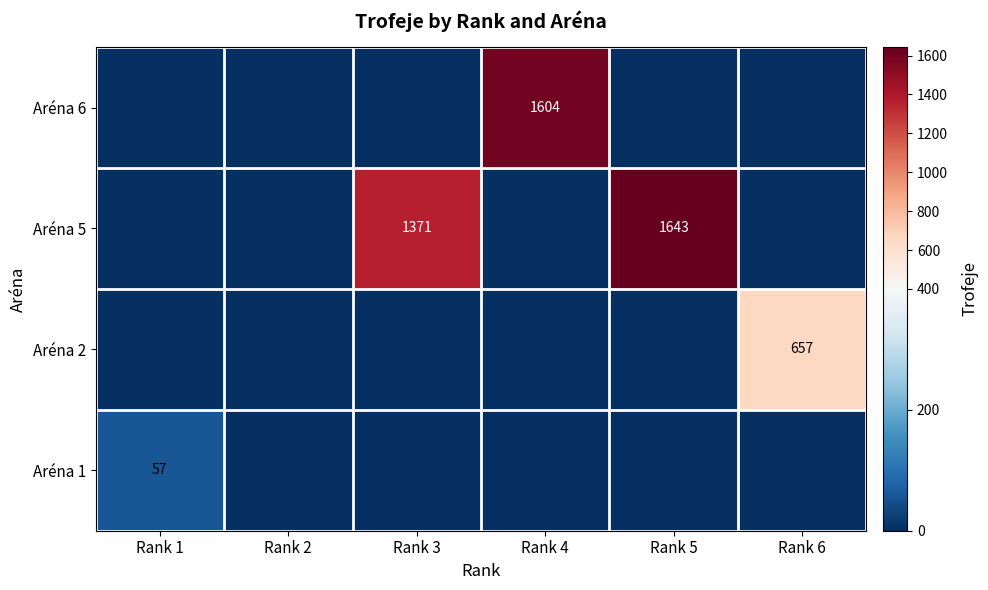

At which label does Aréna 5 reach its minimum?

Rank 1